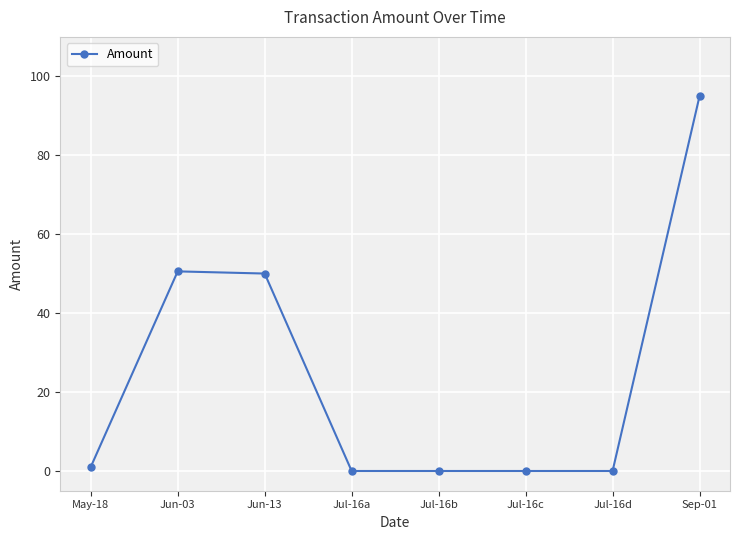

Does the chart have visible grid lines?

Yes